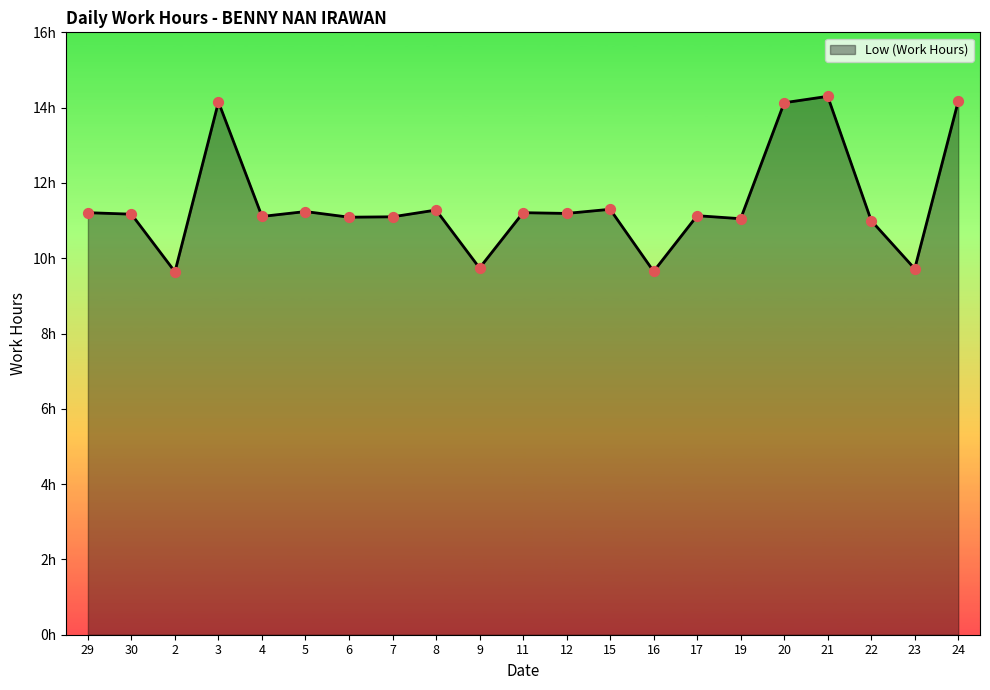

Between 4 and 19, which is larger?

4